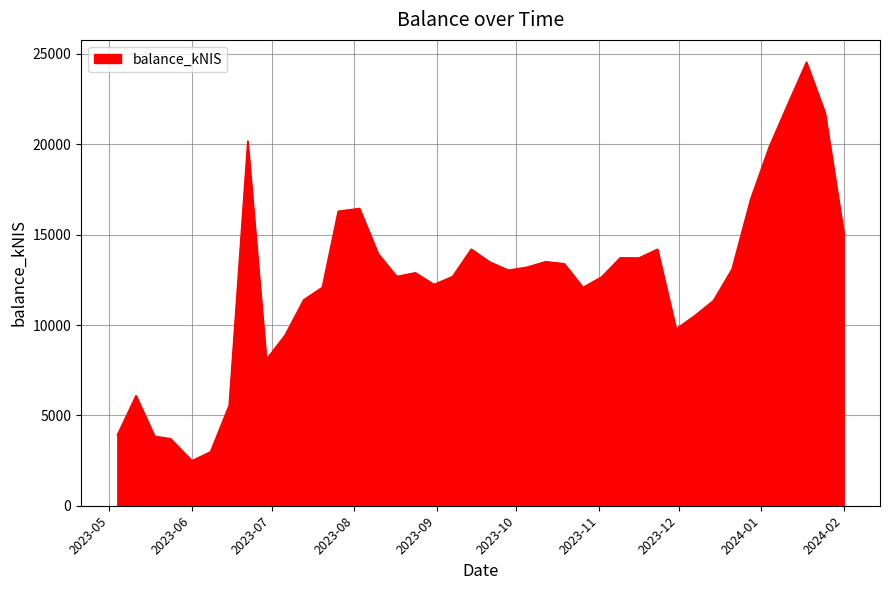

What is the difference between the maximum and minimum values?

22060.2